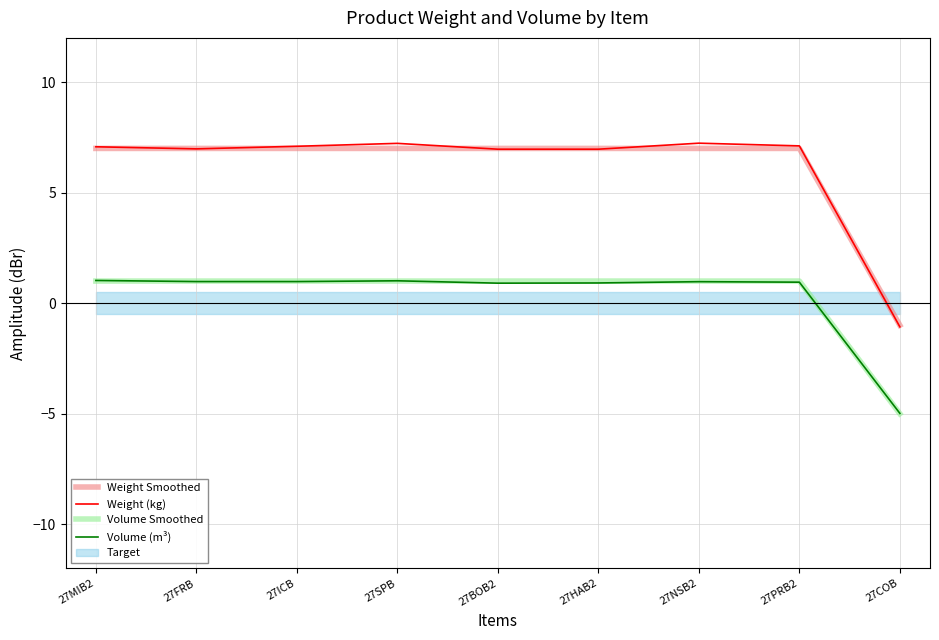

What is the minimum value for Volume (m³)?

-5.0